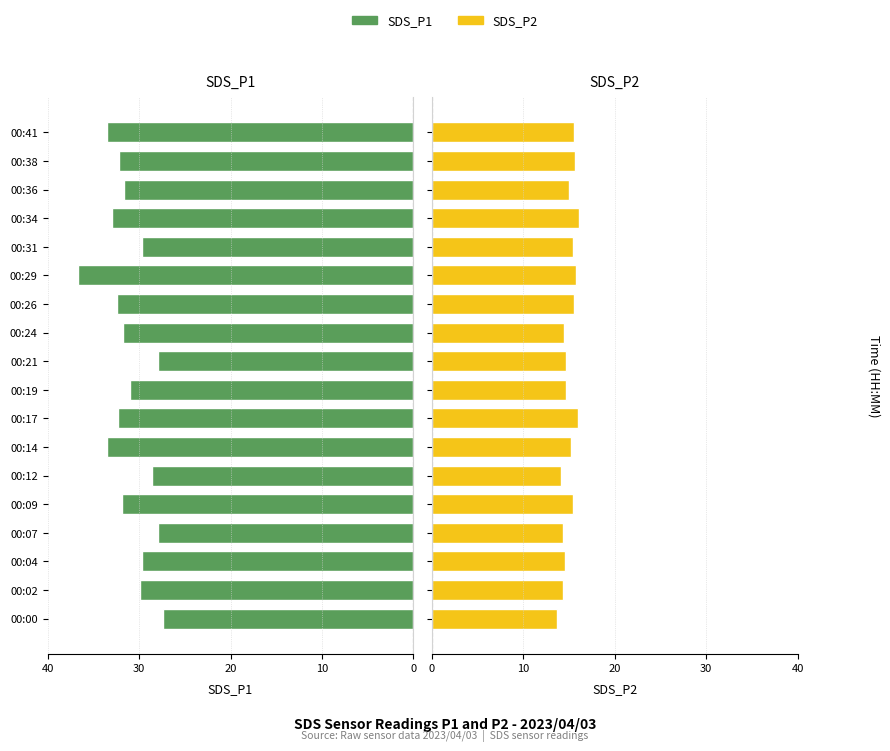

What is the sum of all SDS_P2 values?

270.8